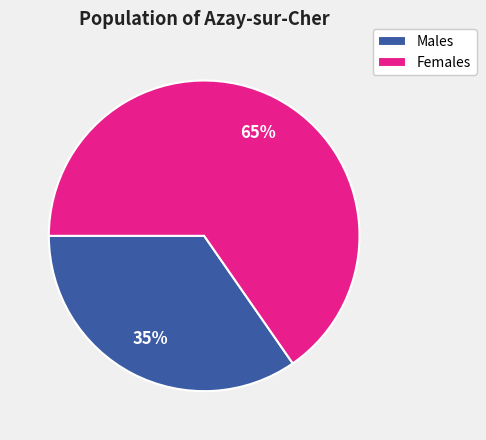

Combined, do Males and Females account for over 50%?

Yes